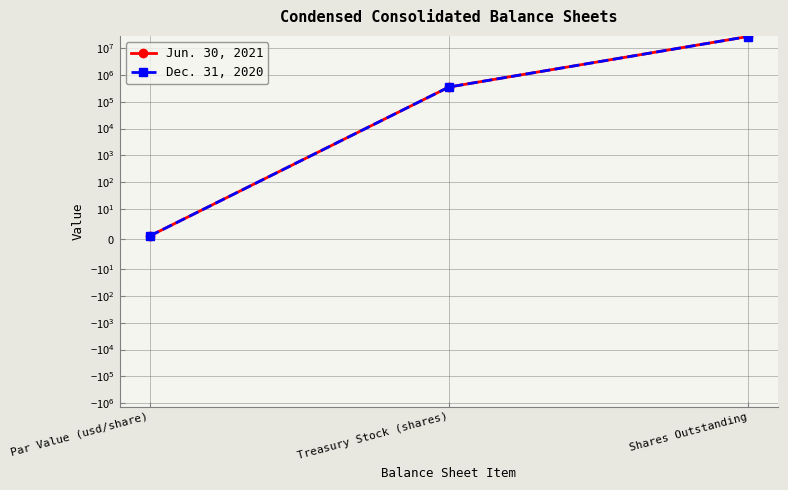

What is the sum of the Dec. 31, 2020 values at Shares Outstanding and Treasury Stock (shares)?

27080403